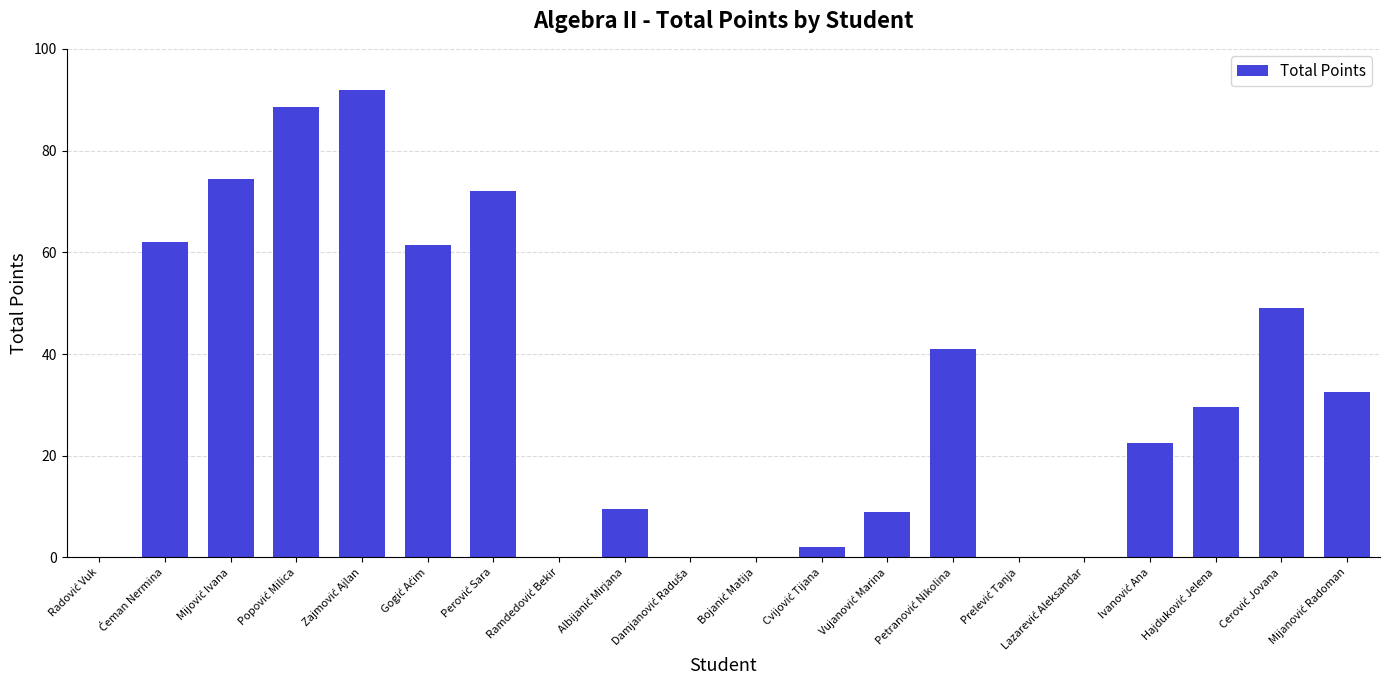

What is the maximum value shown in the chart?

92.0